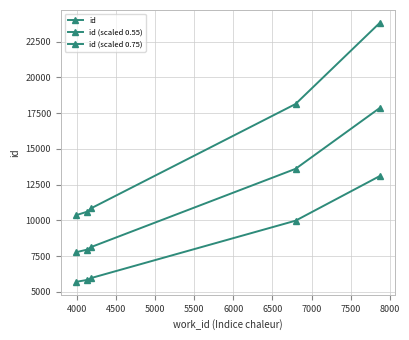

How many lines are shown in the chart?

3